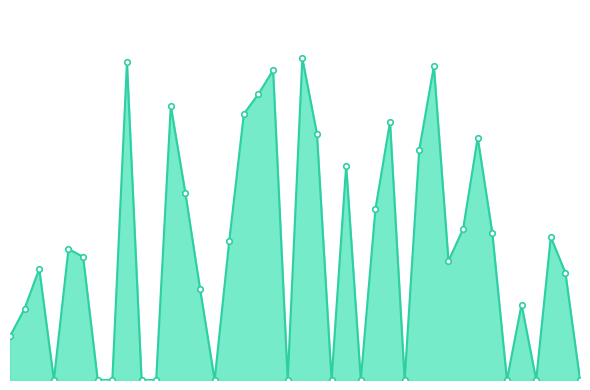

How many interior local peaks (higher than both neighbors) does the data have?

12